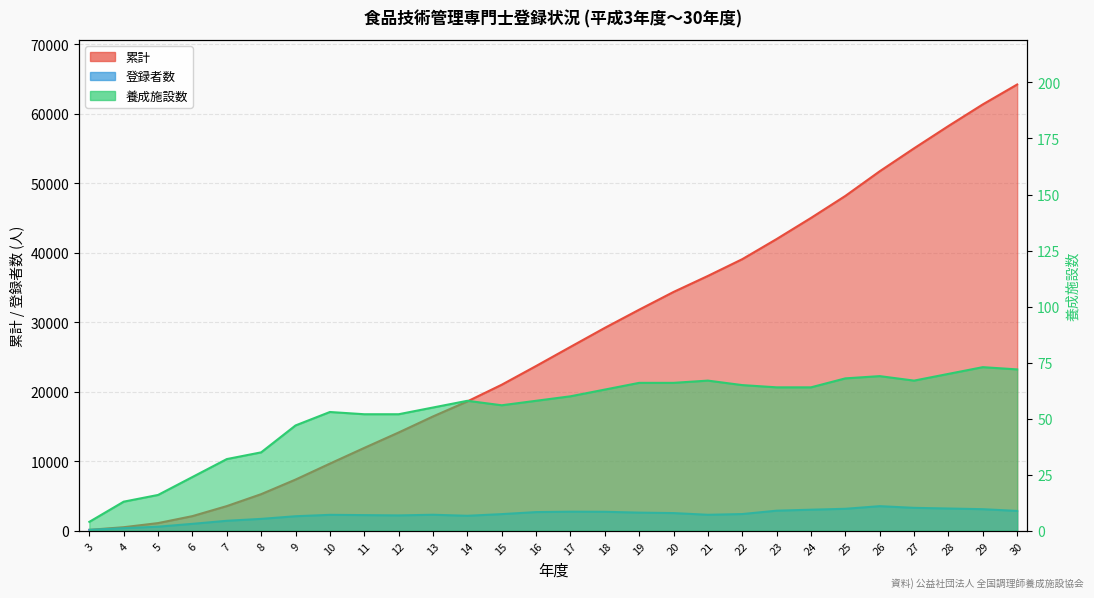

Does the chart display data point markers on the line(s)?

No